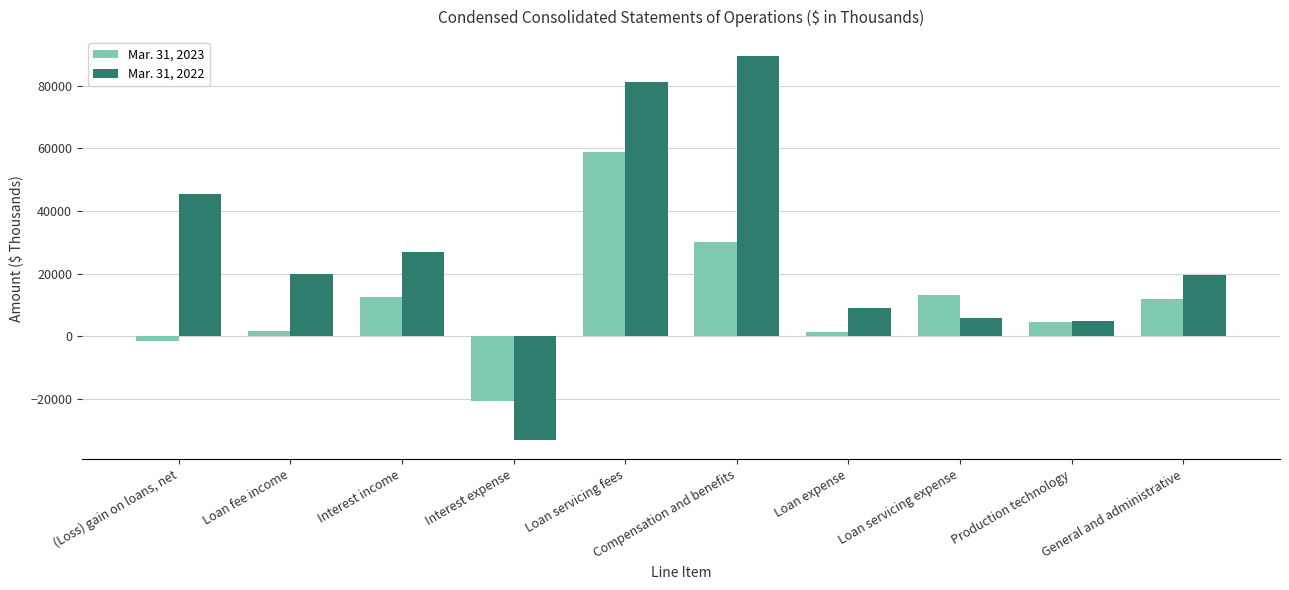

List the labels in order of Mar. 31, 2022 value, smallest first.

Interest expense, Production technology, Loan servicing expense, Loan expense, General and administrative, Loan fee income, Interest income, (Loss) gain on loans, net, Loan servicing fees, Compensation and benefits